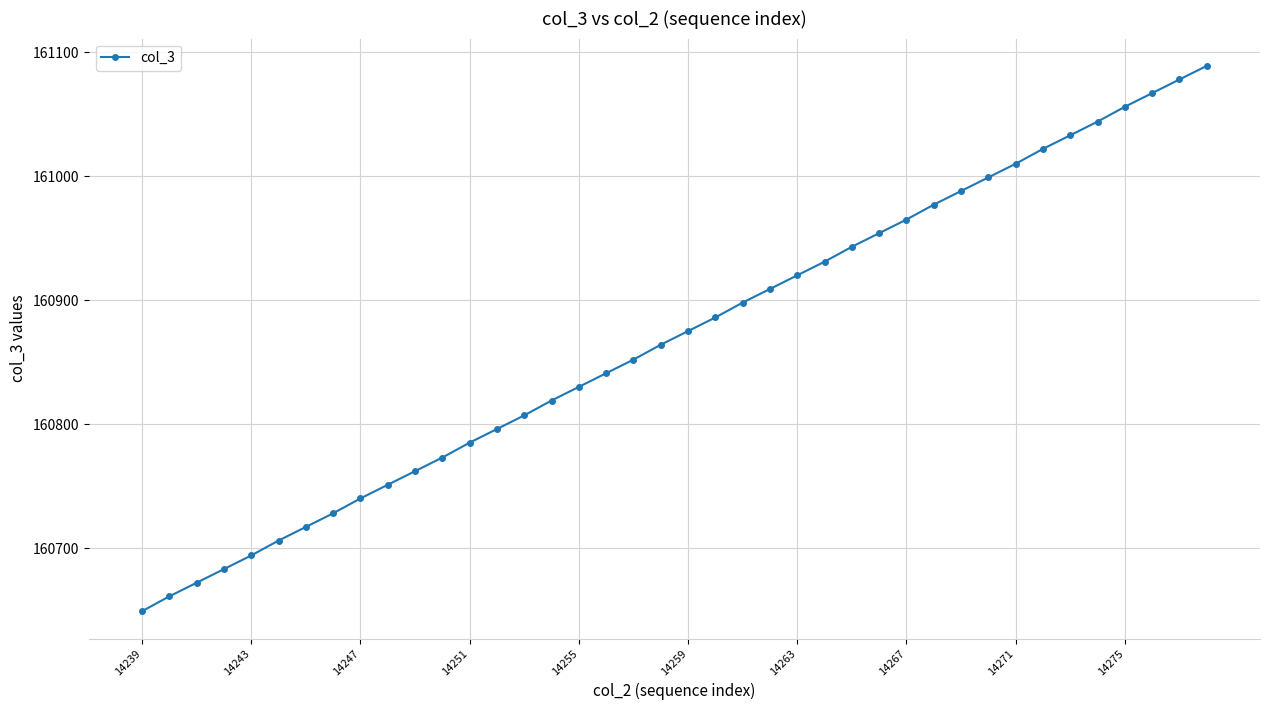

What is the value of the 32nd point from the left?

160999